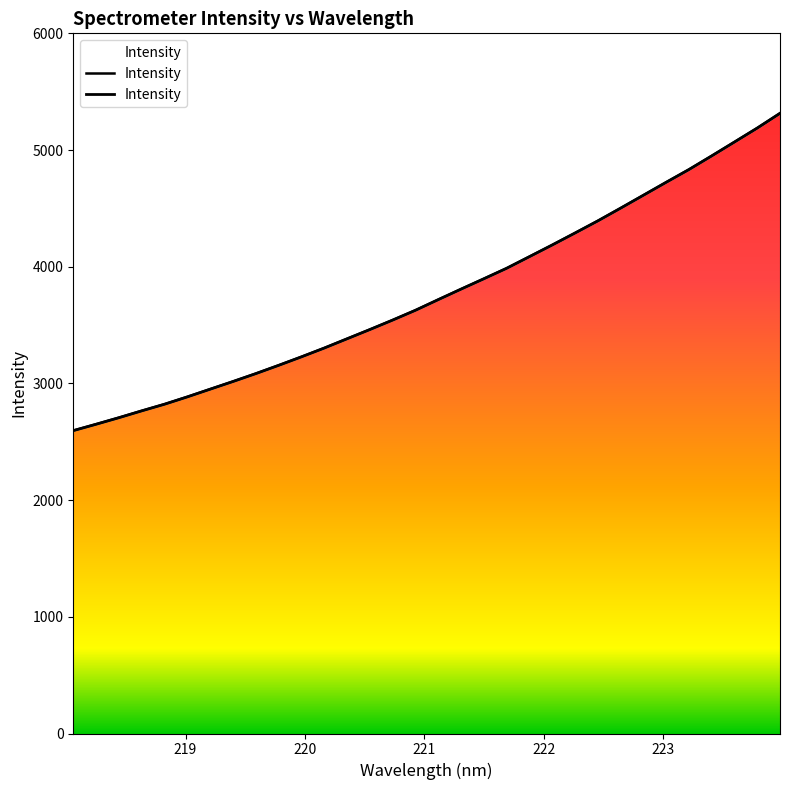

Approximately how many times larger is the value at 218.2508 compared to 220.7354?

0.7